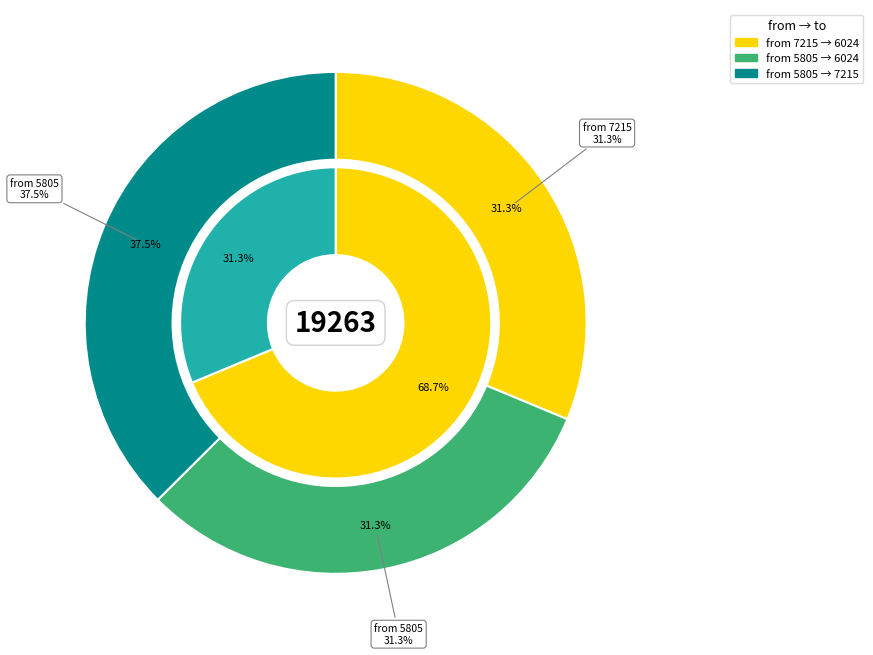

Is the sum of 5805_to_7215 and 7215 greater than half?

Yes